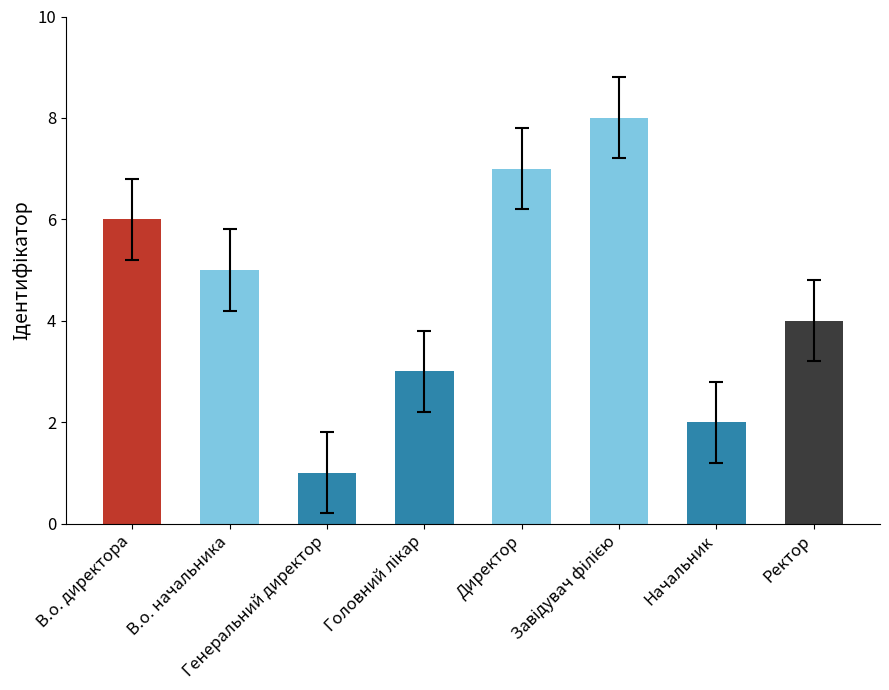

True or false: the data shows 6 at В.о. директора.

True